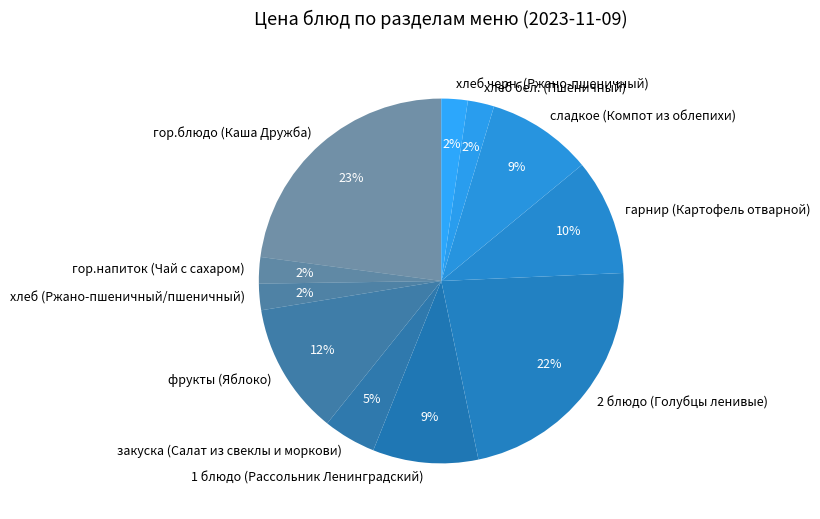

How many slices are in this pie chart?

11